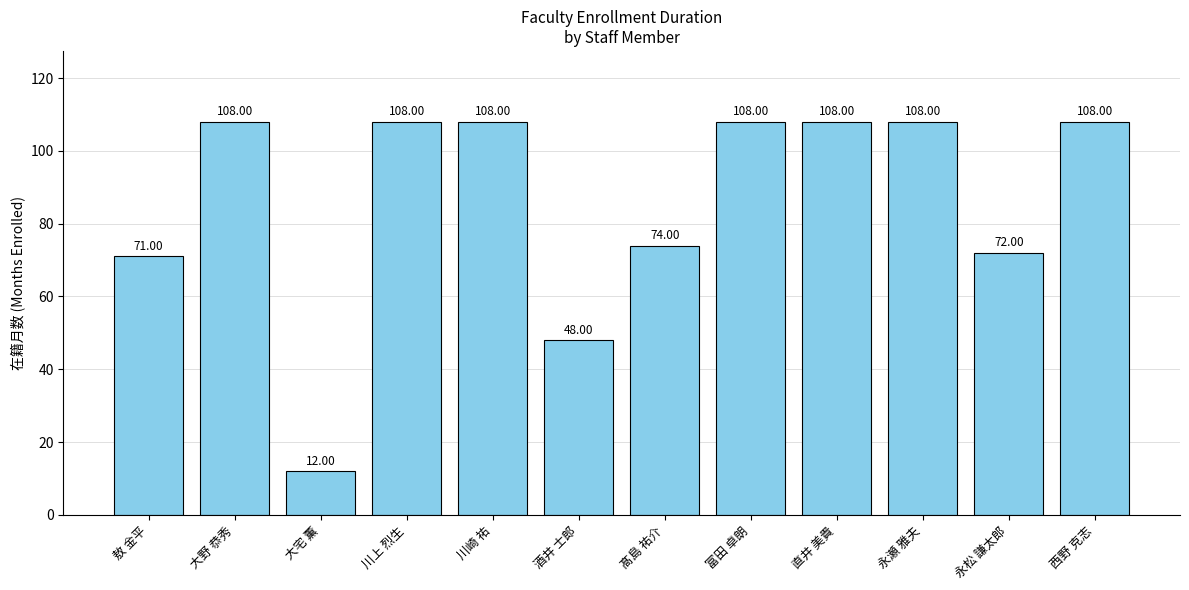

Reading left to right, extract all data points from this chart.

71	108	12	108	108	48	74	108	108	108	72	108